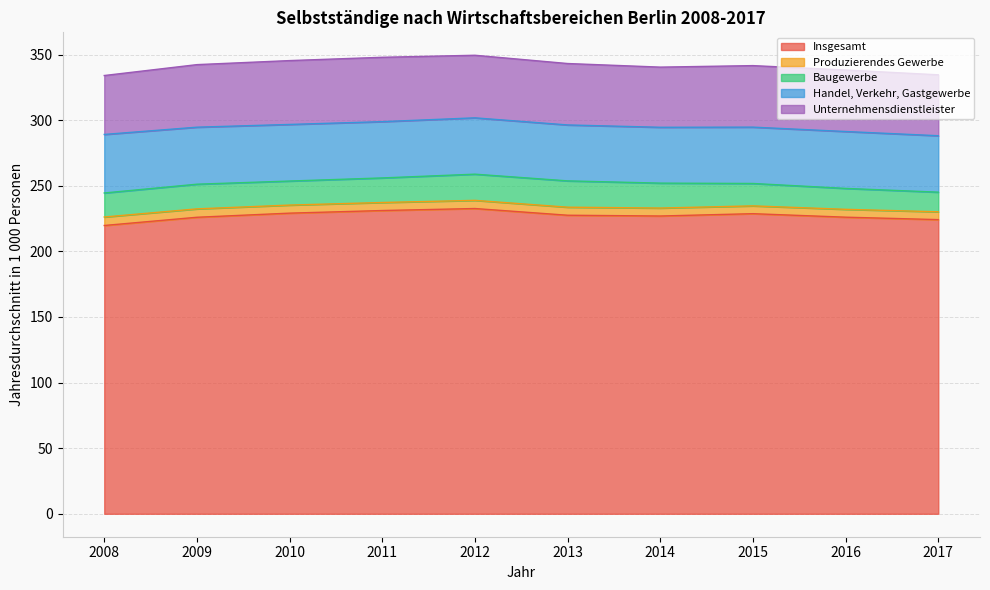

What value does the Handel, Verkehr, Gastgewerbe series have at 2009?

43.5